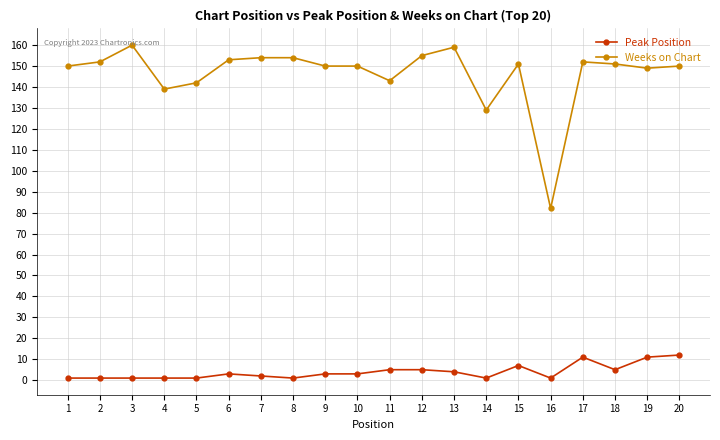

What is the spread (max minus min) of values at 13?

155